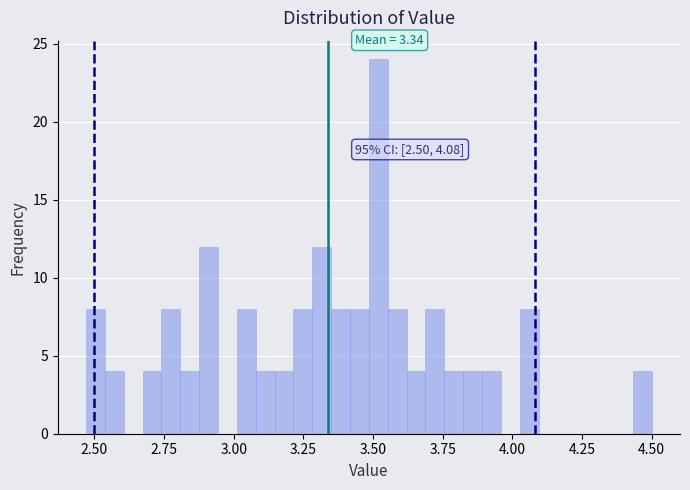

Read against the x-axis, roughly where is the centre of the tallest bar?

3.50